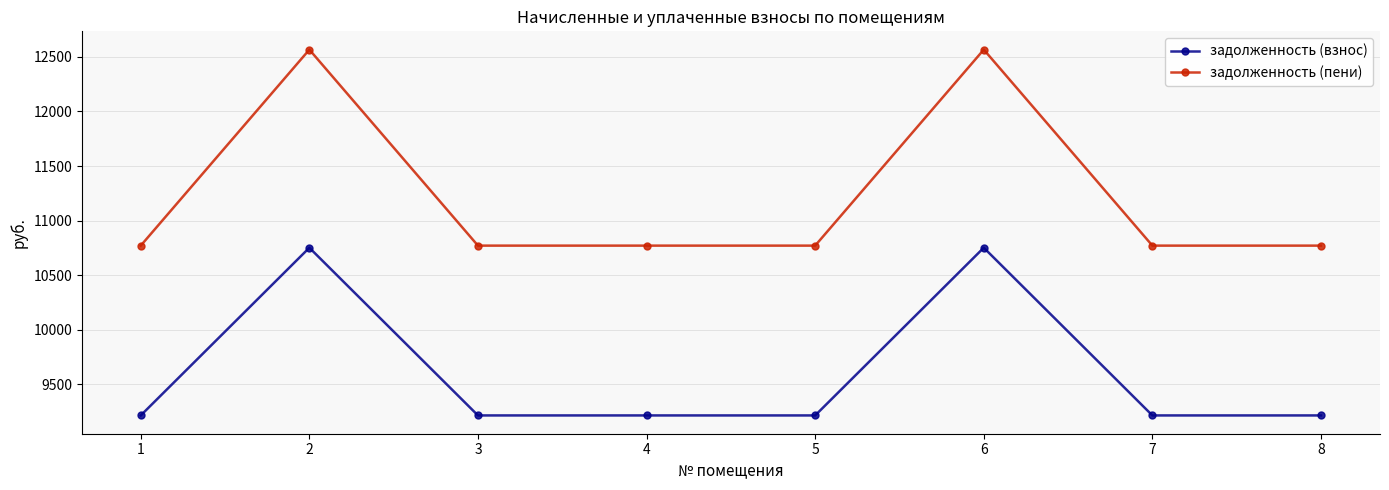

Count the задолженность (взнос) values in the range 9216 to 10752.

8